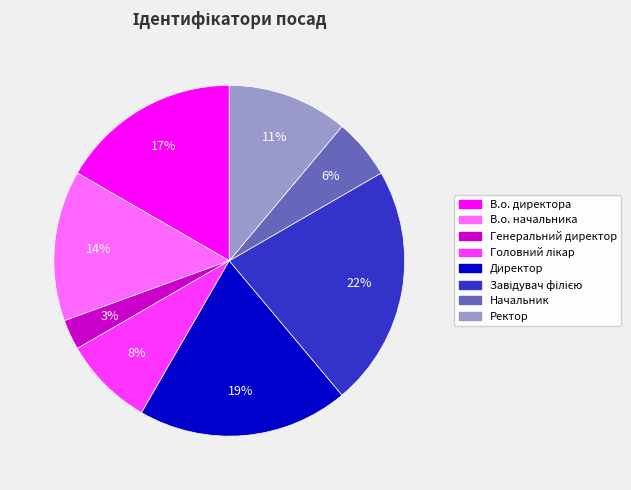

Is it true that Ректор is 11% of the pie?

True